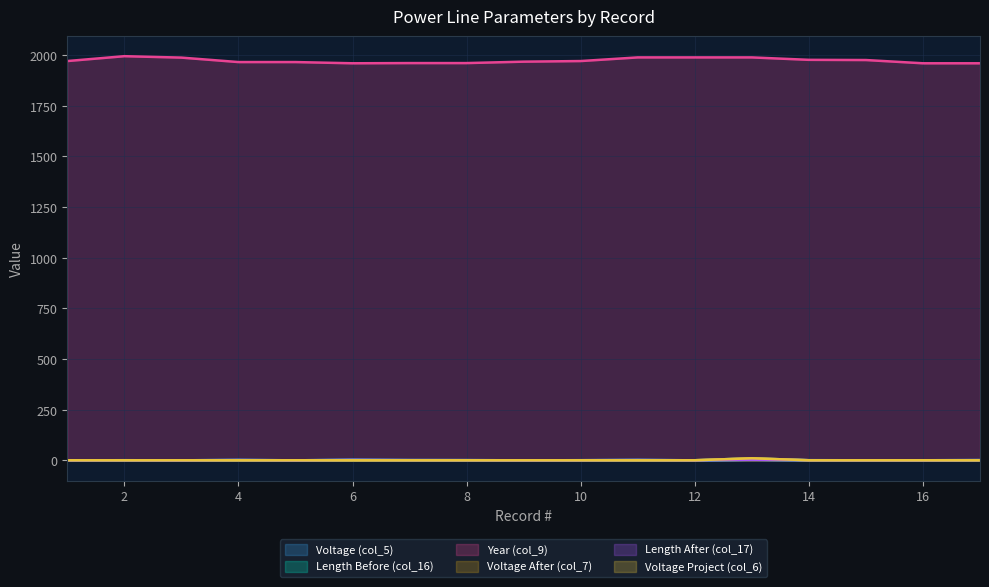

True or false: Voltage After (col_7) and Year (col_9) cross at least once.

False